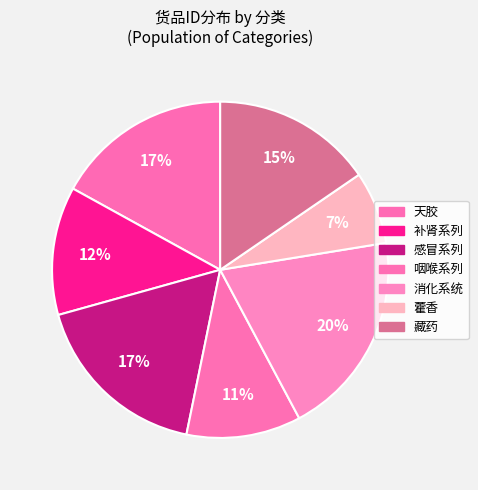

How many slices are in this pie chart?

7